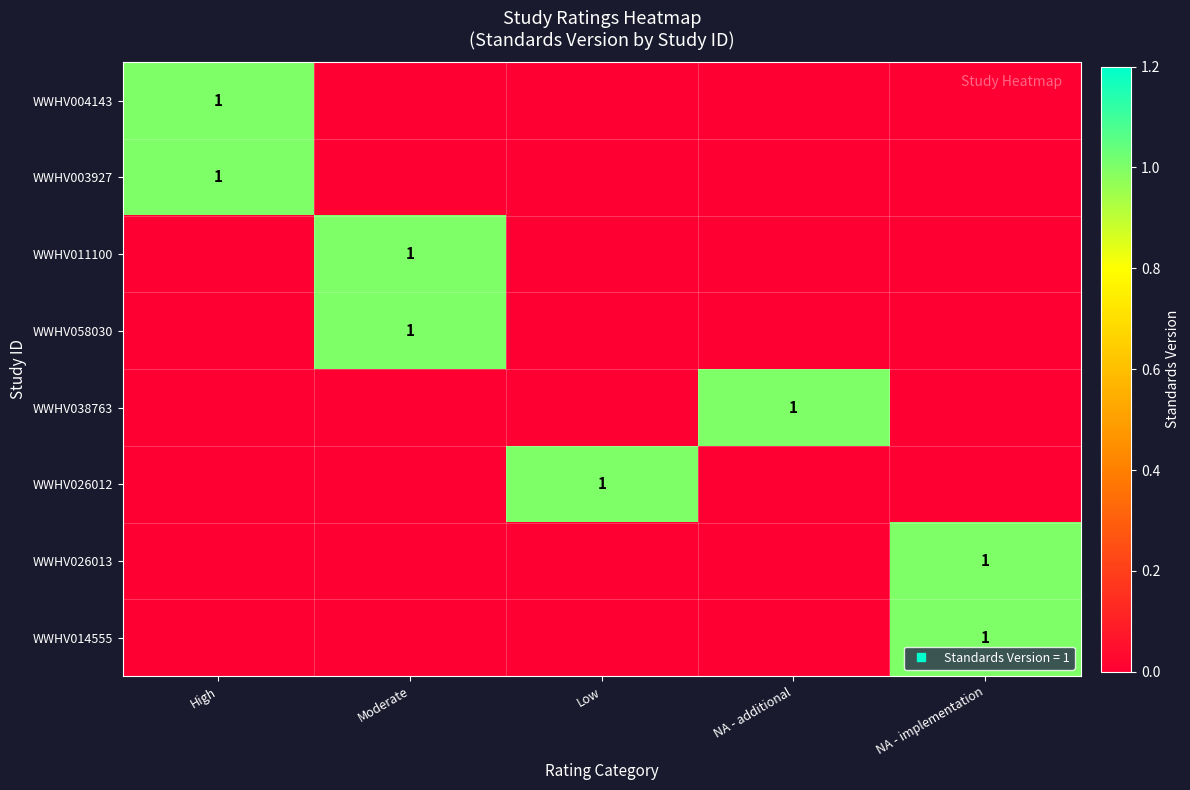

Between Moderate and NA - additional, which is larger?

Moderate